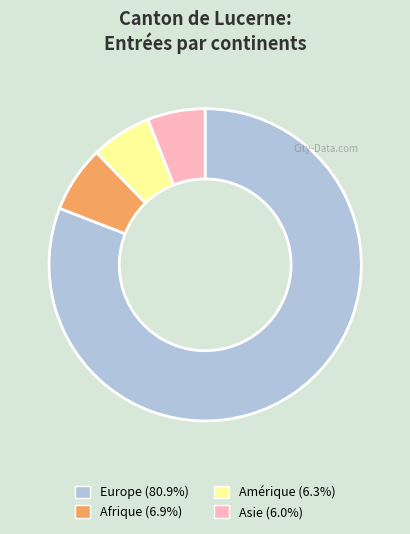

Is there a majority slice in this chart?

Yes